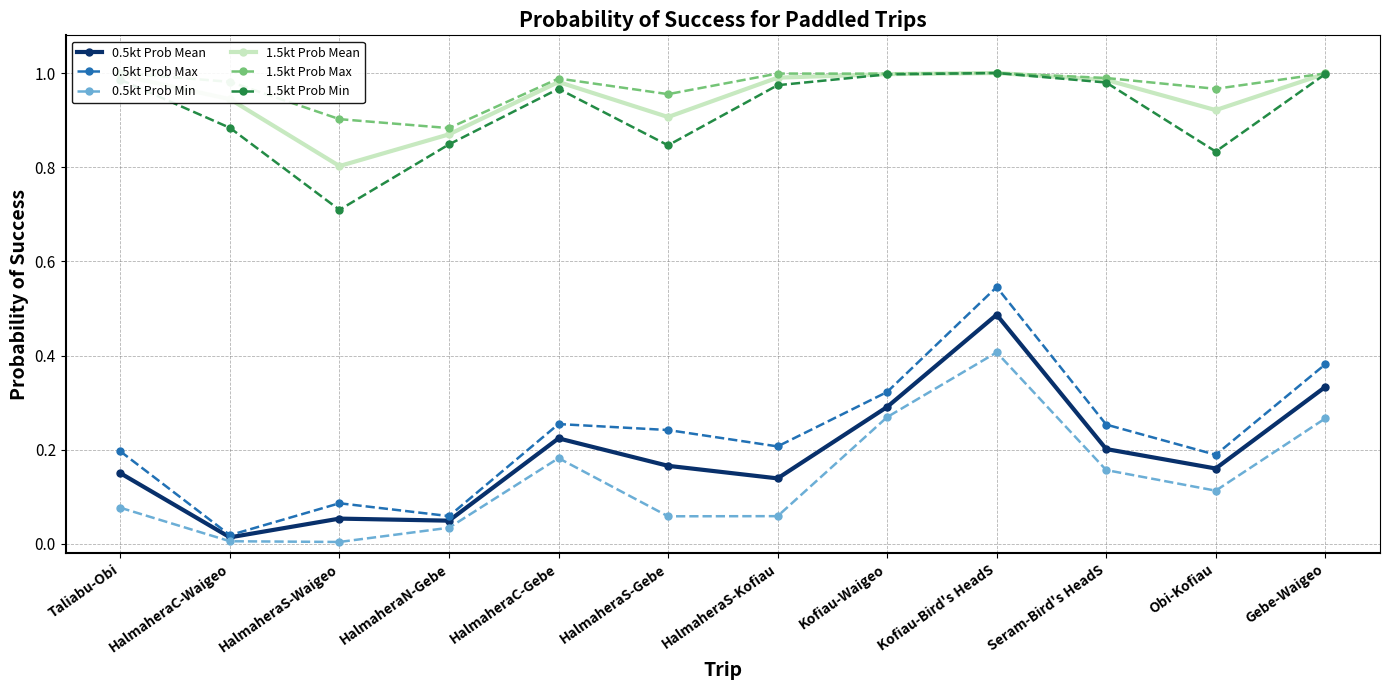

True or false: 0.5kt Prob Min and 1.5kt Prob Min intersect in this chart.

False